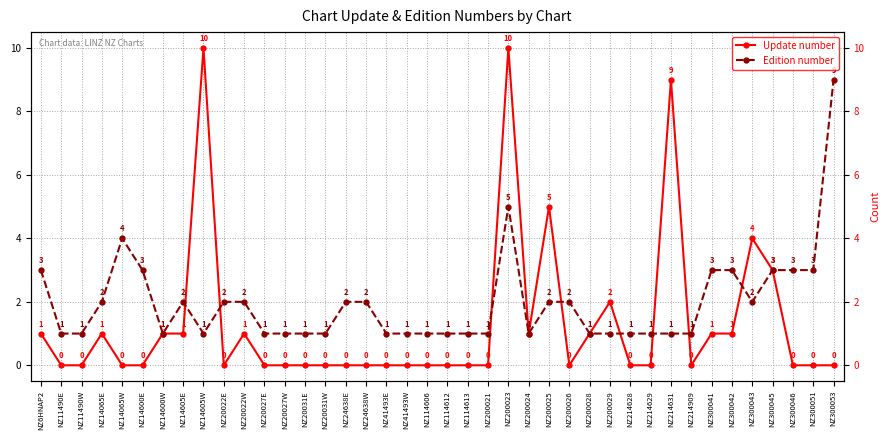

Reading right to left, extract all data points from this chart.

Update number: NZ300053=0	NZ300051=0	NZ300046=0	NZ300045=3	NZ300043=4	NZ300042=1	NZ300041=1	NZ214909=0	NZ214631=9	NZ214629=0	NZ214628=0	NZ200029=2	NZ200028=1	NZ200026=0	NZ200025=5	NZ200024=1	NZ200023=10	NZ200021=0	NZ114613=0	NZ114612=0	NZ114606=0	NZ41493W=0	NZ41493E=0	NZ24638W=0	NZ24638E=0	NZ20031W=0	NZ20031E=0	NZ20027W=0	NZ20027E=0	NZ20022W=1	NZ20022E=0	NZ14605W=10	NZ14605E=1	NZ14600W=1	NZ14600E=0	NZ14065W=0	NZ14065E=1	NZ11490W=0	NZ11490E=0	NZ6HNAP2=1
Edition number: NZ300053=9	NZ300051=3	NZ300046=3	NZ300045=3	NZ300043=2	NZ300042=3	NZ300041=3	NZ214909=1	NZ214631=1	NZ214629=1	NZ214628=1	NZ200029=1	NZ200028=1	NZ200026=2	NZ200025=2	NZ200024=1	NZ200023=5	NZ200021=1	NZ114613=1	NZ114612=1	NZ114606=1	NZ41493W=1	NZ41493E=1	NZ24638W=2	NZ24638E=2	NZ20031W=1	NZ20031E=1	NZ20027W=1	NZ20027E=1	NZ20022W=2	NZ20022E=2	NZ14605W=1	NZ14605E=2	NZ14600W=1	NZ14600E=3	NZ14065W=4	NZ14065E=2	NZ11490W=1	NZ11490E=1	NZ6HNAP2=3